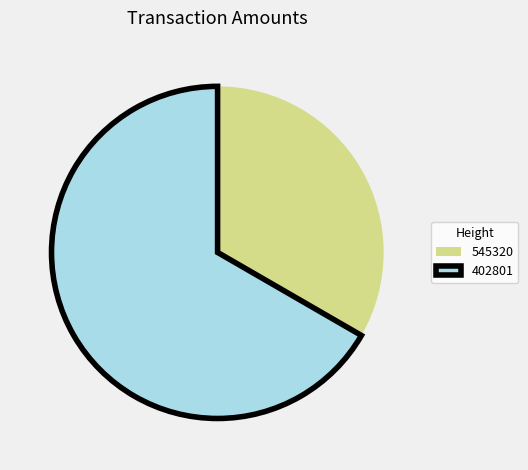

Is the sum of 402801 and 545320 greater than half?

Yes